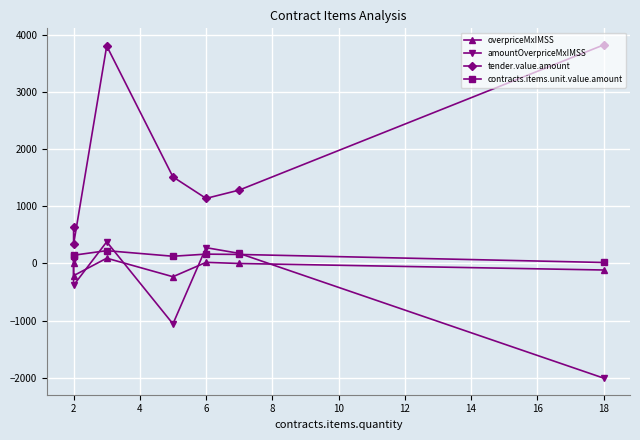

Does the chart display data point markers on the line(s)?

Yes